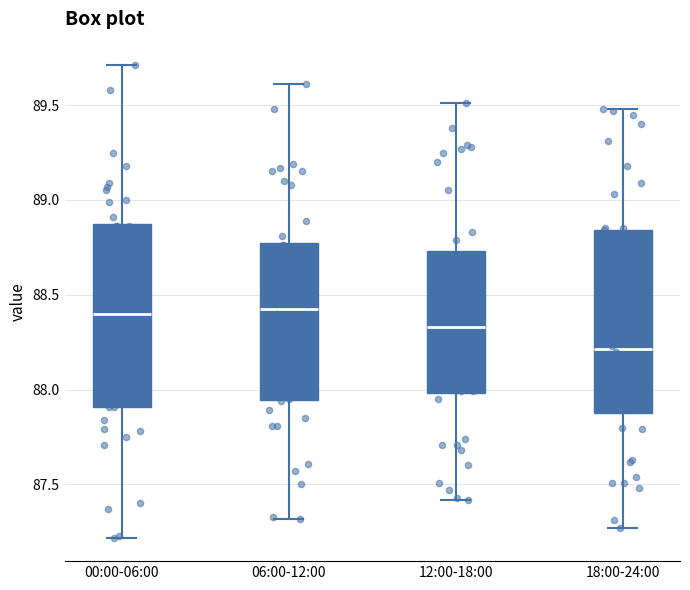

Where is the upper edge of the box for 00:00-06:00 on the y-axis? The values are not printed on the chart, so give them approximately, as read against the axis.

88.85